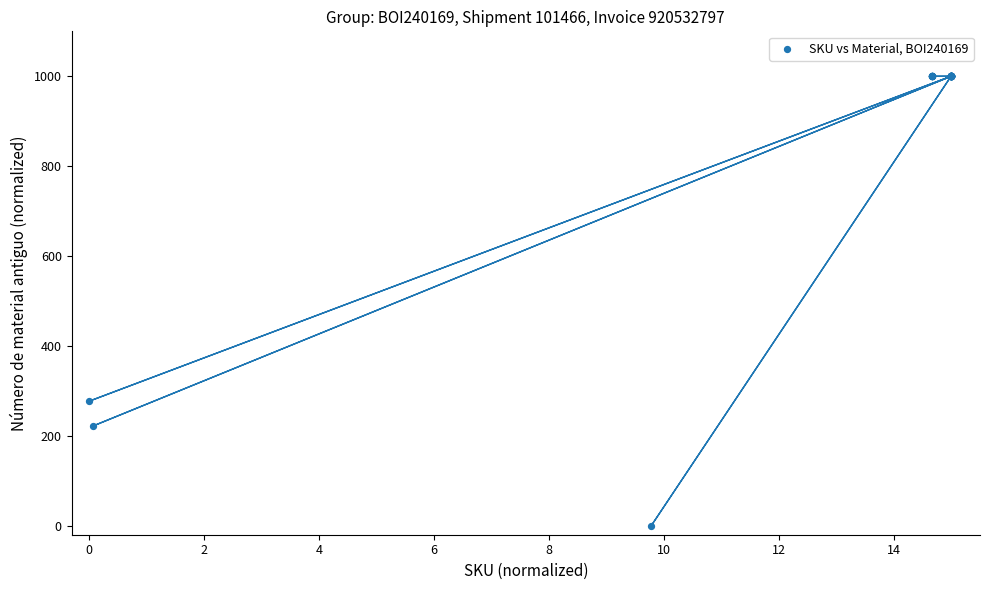

What Y value in the scatter plot is closest to 500?

276.8